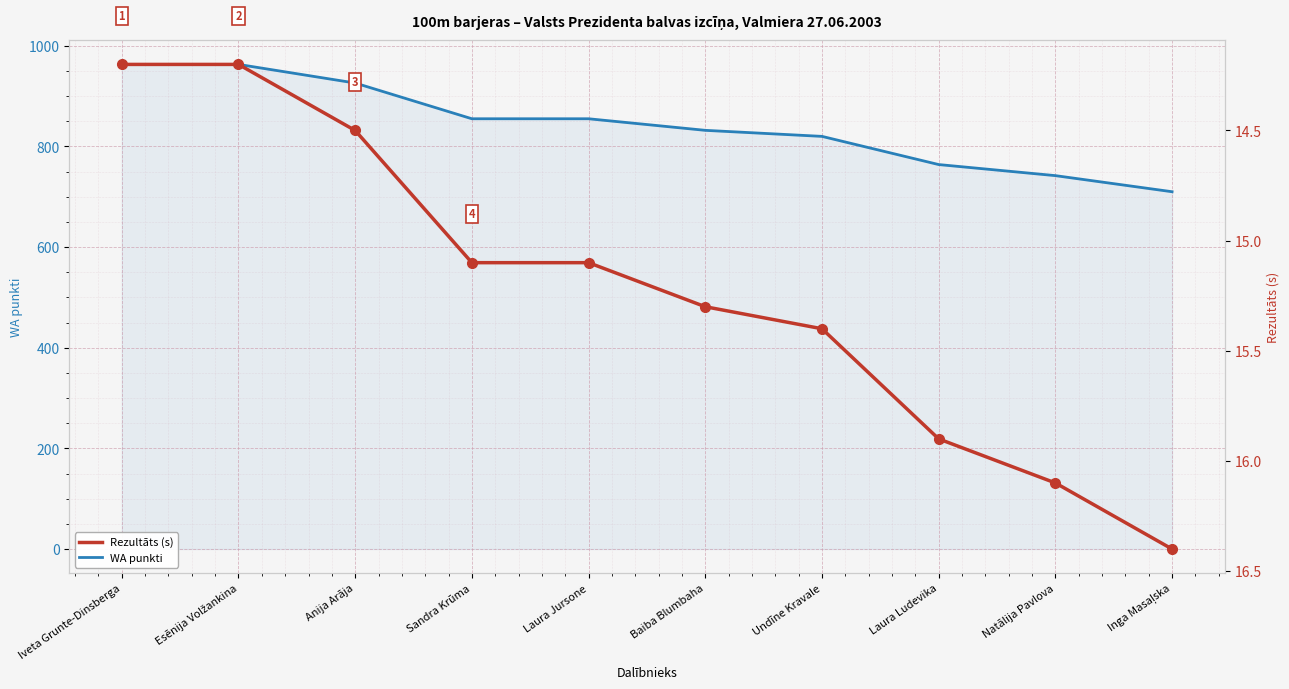

Rank the series by their maximum value, from highest to lowest.

WA punkti, Rezultāts (s)